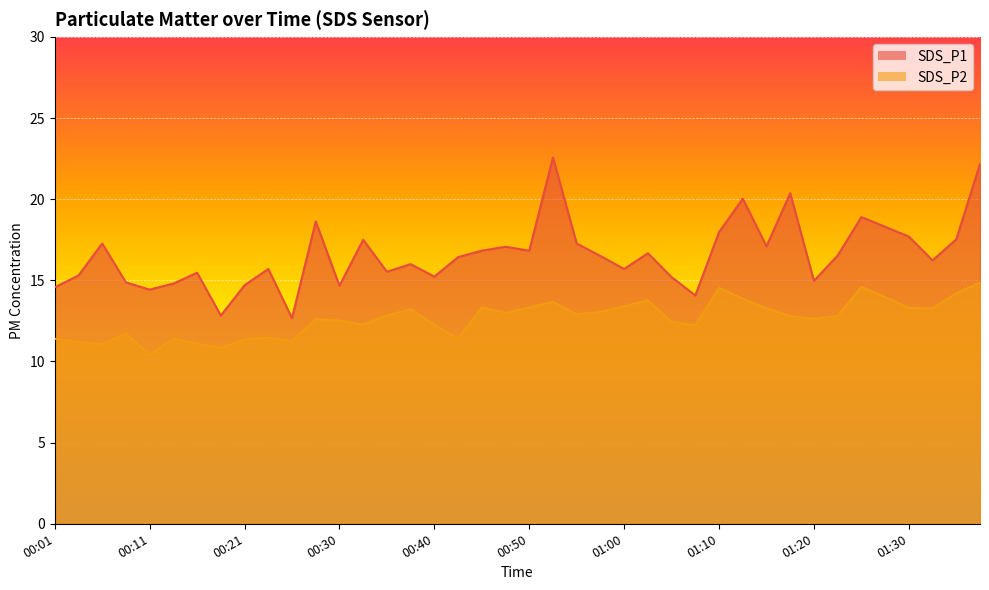

True or false: SDS_P1 and SDS_P2 cross at least once.

False